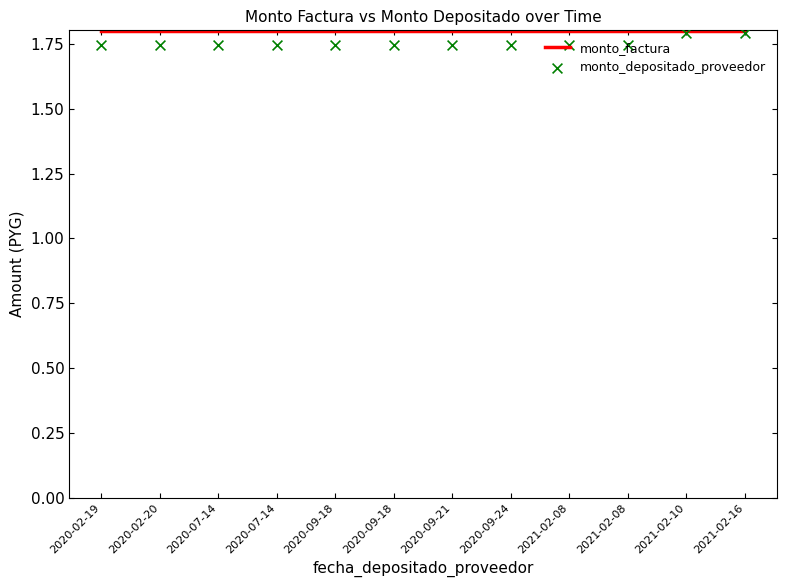

What are all the series names shown in the legend?

monto_factura, monto_depositado_proveedor